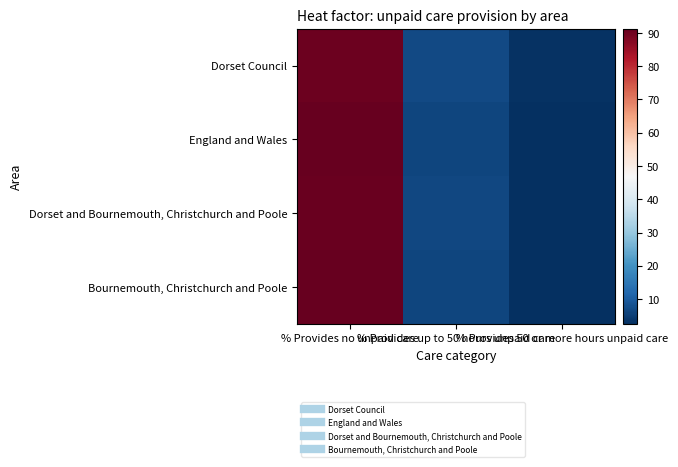

Which category has the highest value across all series?

% Provides no unpaid care